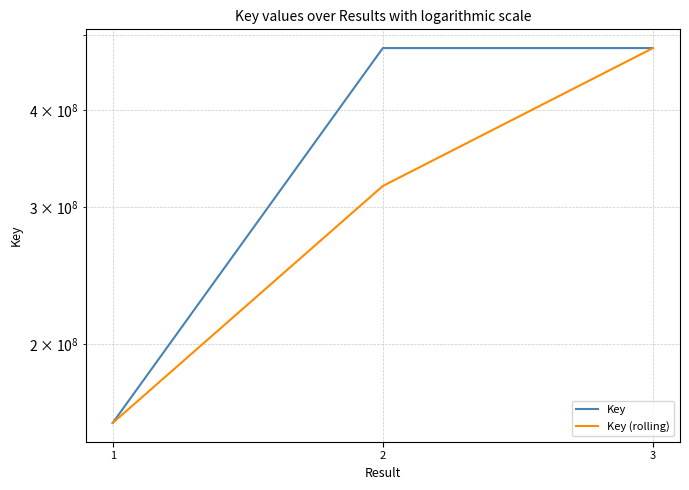

What is the value of the Key (rolling) point at the 3rd from the left?

480339010.5